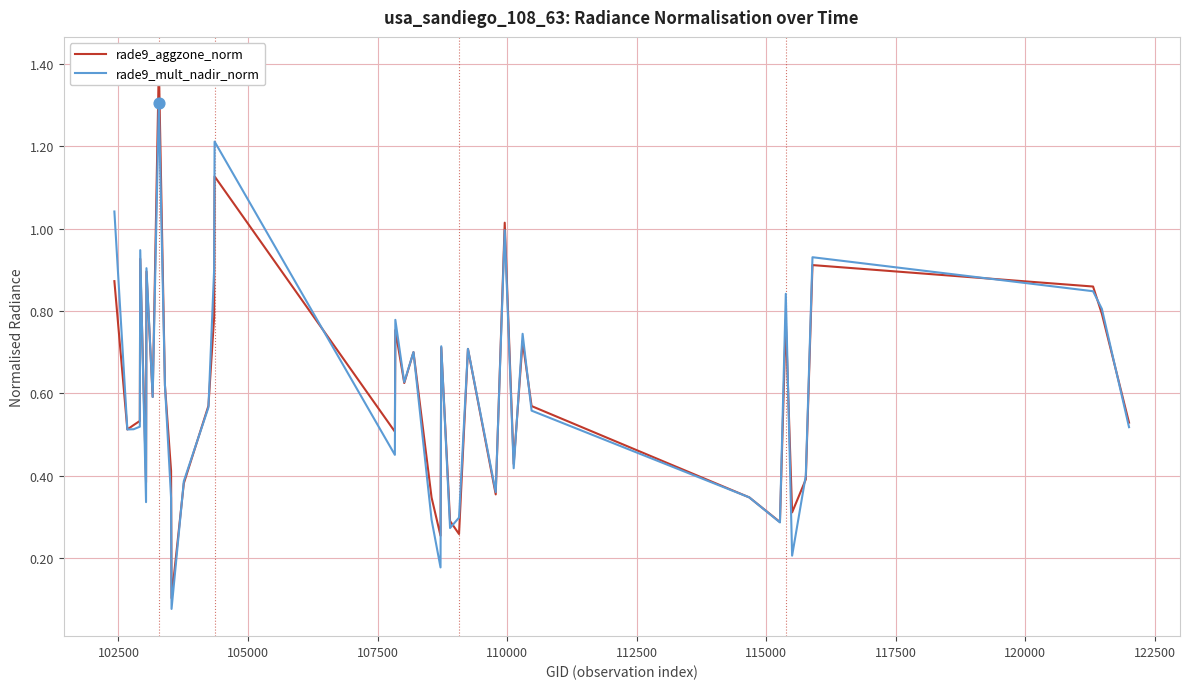

What is the highest value of the rade9_mult_nadir_norm series?

1.3